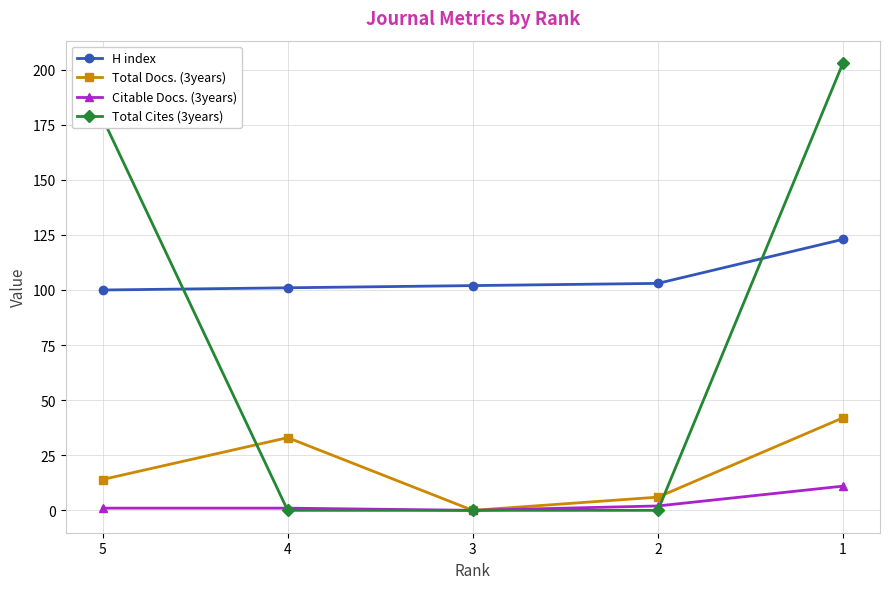

Reading left to right, list all the values displayed in this chart.

H index: 5=100	4=101	3=102	2=103	1=123
Total Docs. (3years): 5=14	4=33	3=0	2=6	1=42
Citable Docs. (3years): 5=1	4=1	3=0	2=2	1=11
Total Cites (3years): 5=178	4=0	3=0	2=0	1=203